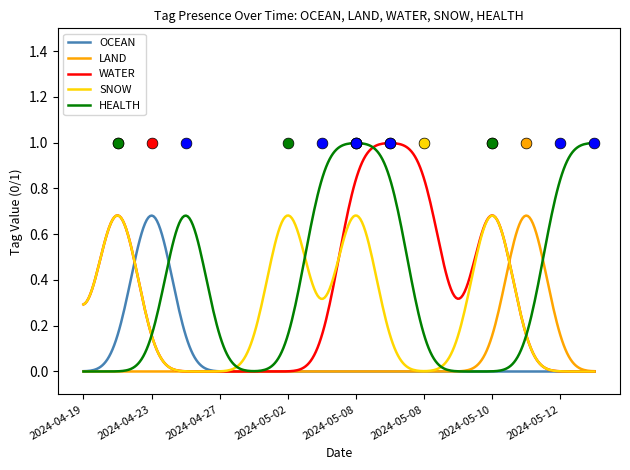

Is the value of SNOW at 2024-07-31 greater than the value of WATER at 2024-04-23?

No